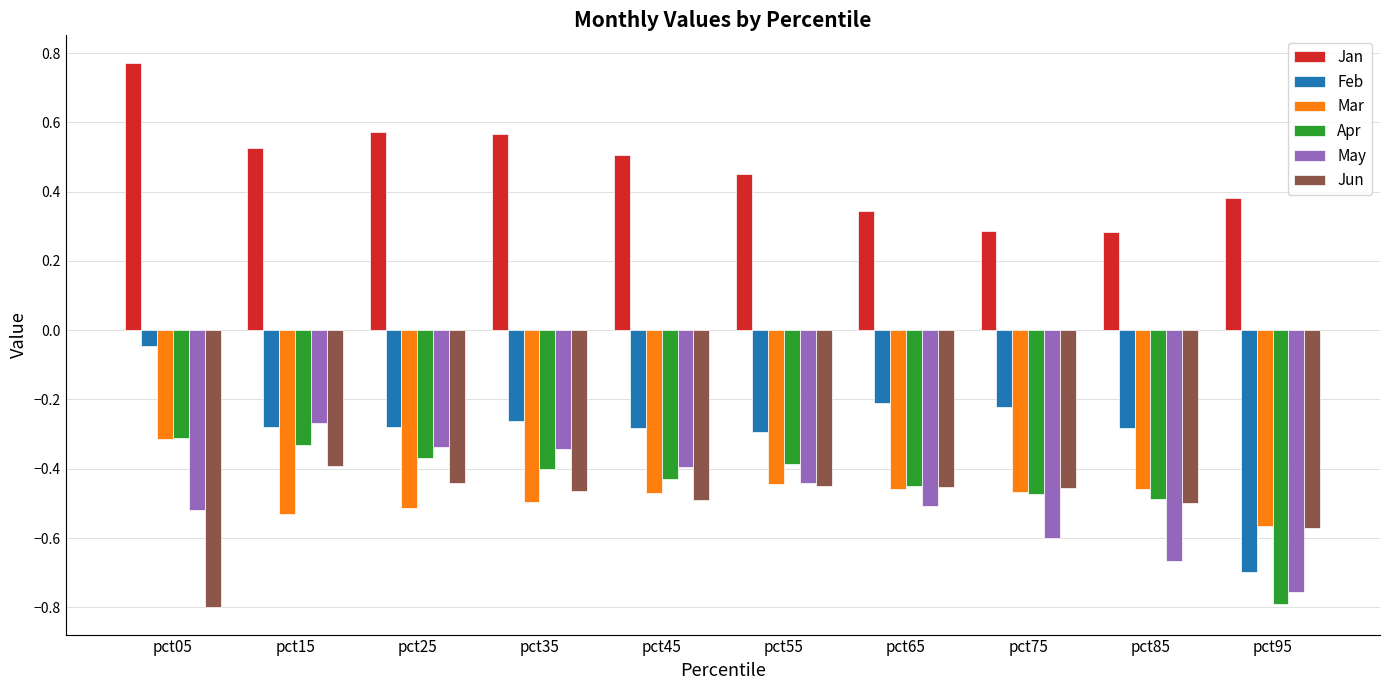

Which category has the highest value in the Jan series?

pct05